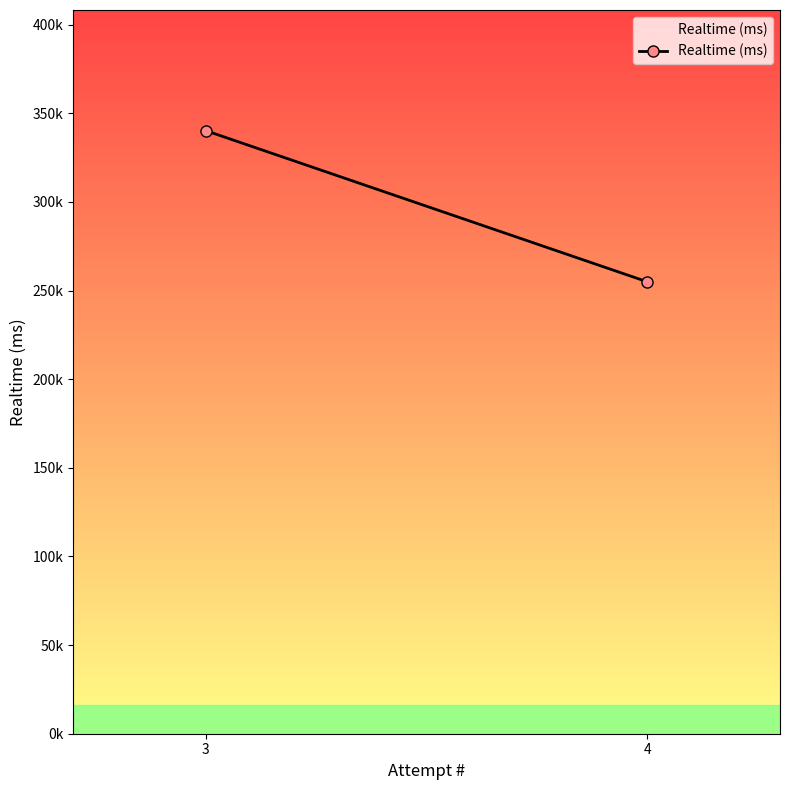

Reading left to right, transcribe all the data shown in this chart.

340217	254903